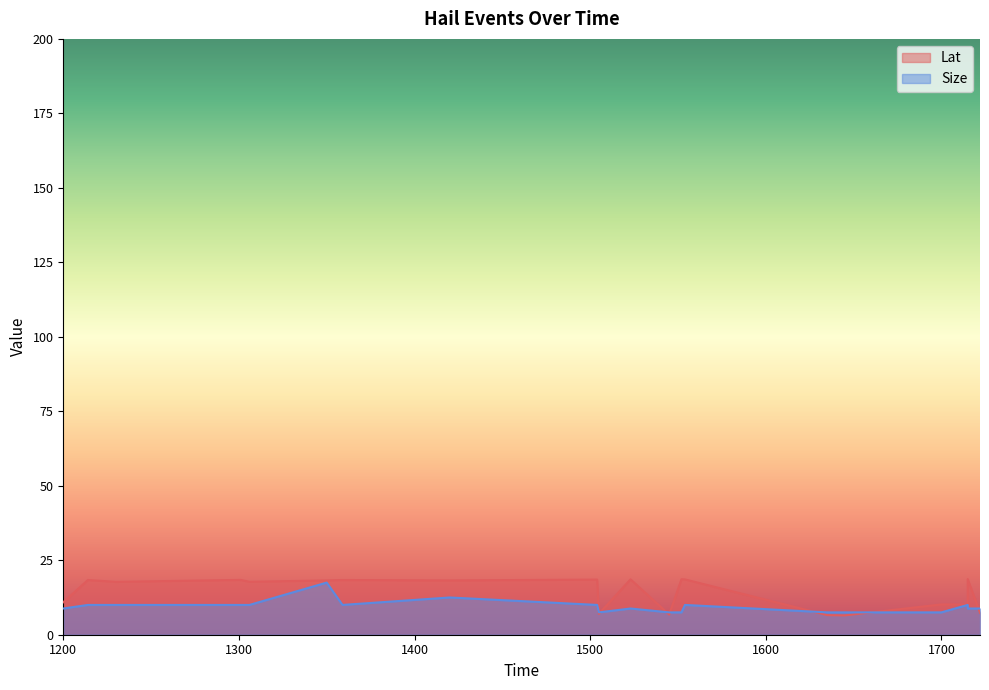

At which label does Size first exceed 10?

1350